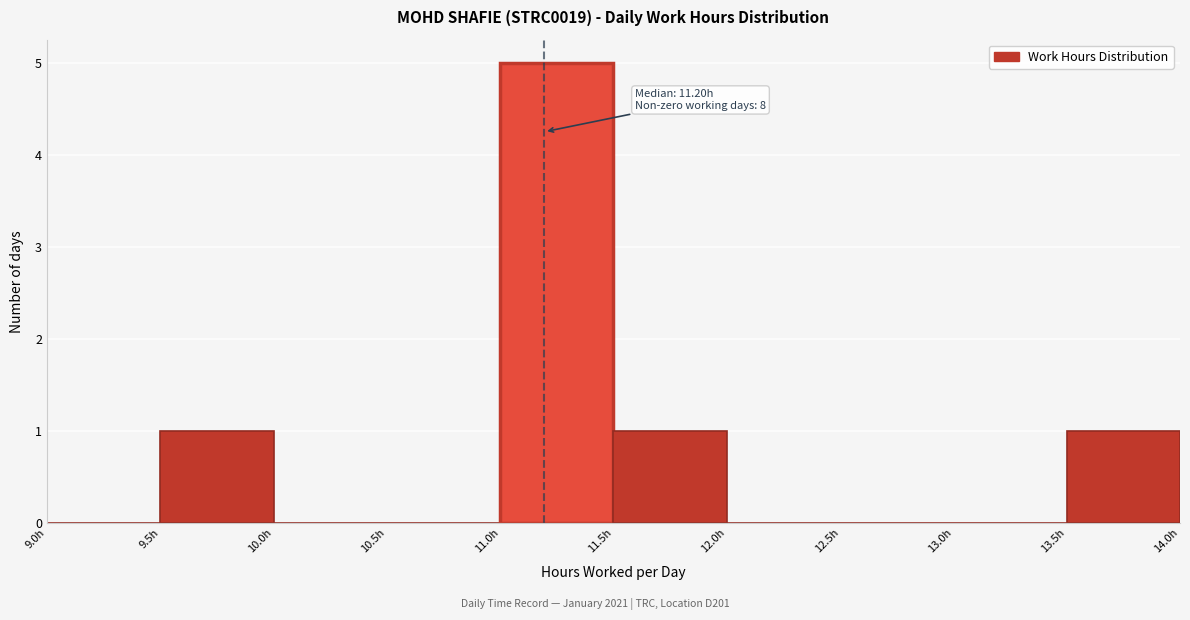

Which range on the x-axis has the tallest bar?

11.0 to 11.5